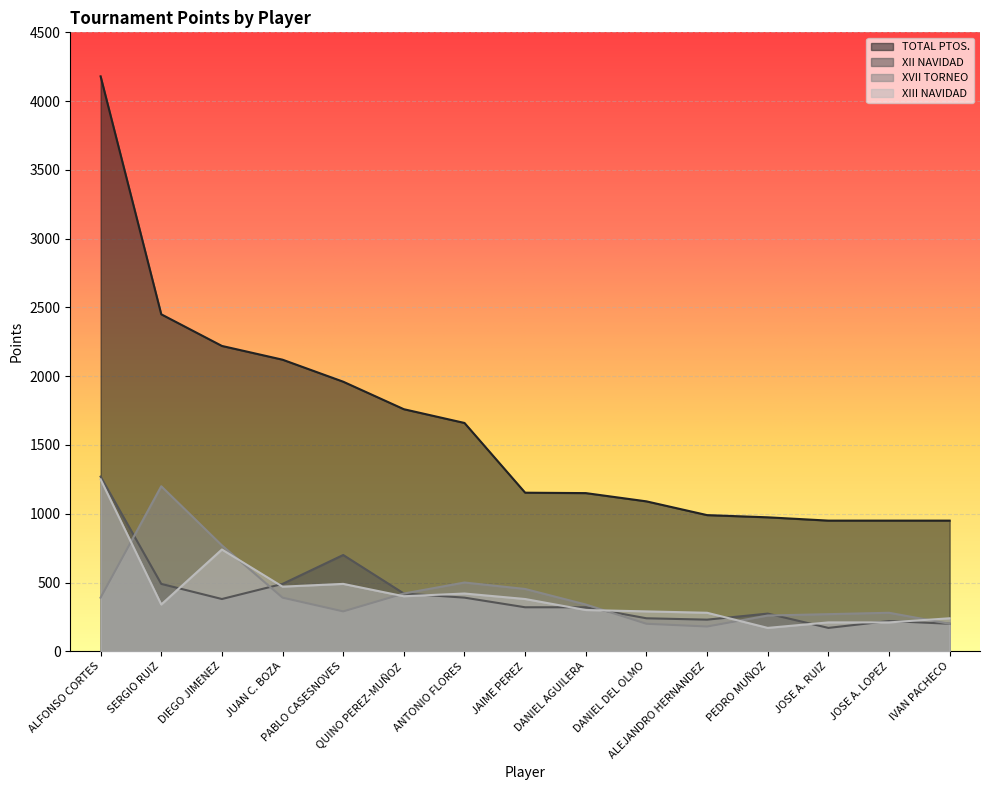

Between IVAN PACHECO and JOSE A. LOPEZ, which is larger?

IVAN PACHECO